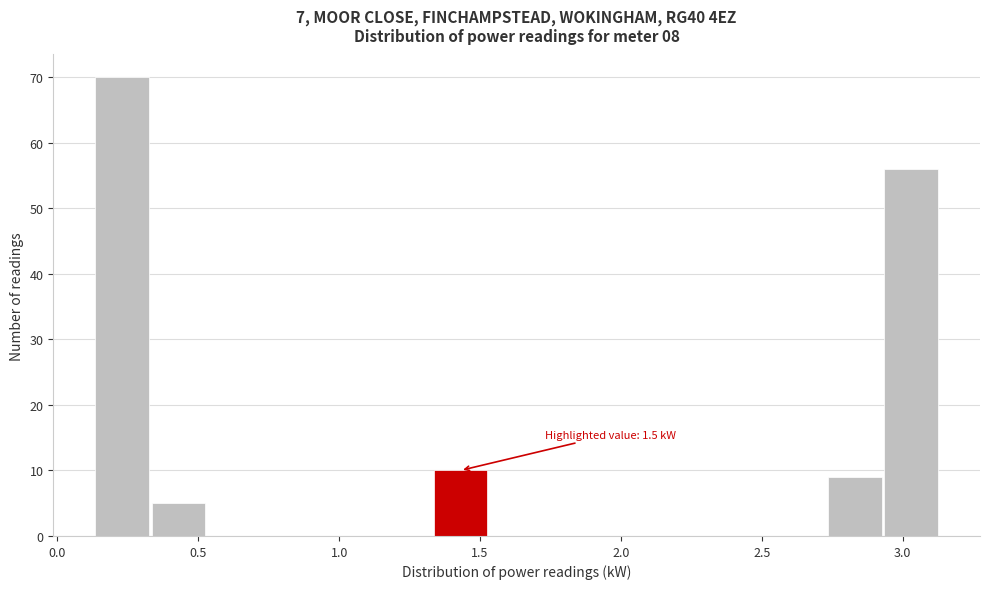

Over which range of the x-axis is the bar tallest?

0.13 to 0.33